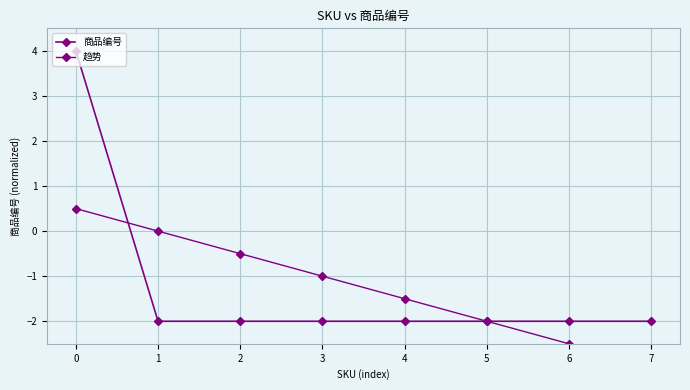

True or false: 商品编号 has a value of -2.0 at 3.

True